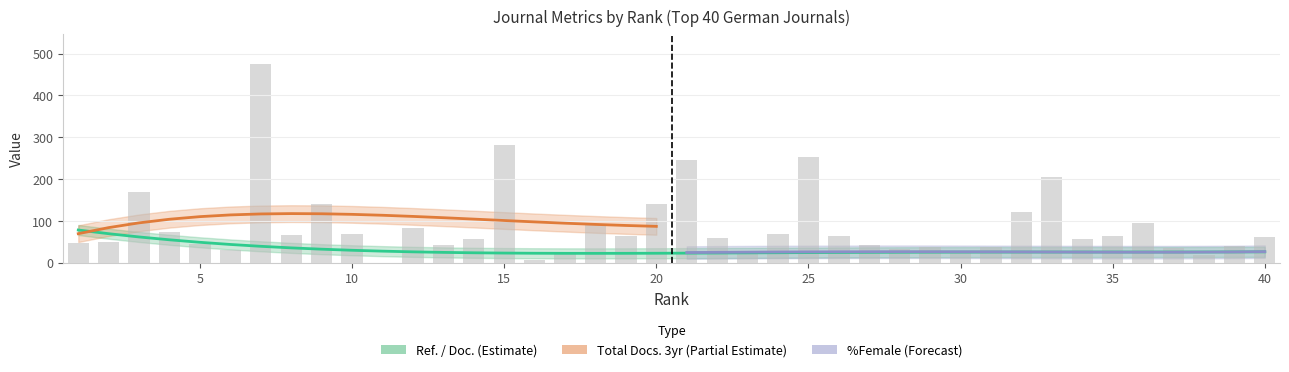

Reading left to right, list all the values displayed in this chart.

Ref. / Doc.: 83.0	86.0	37.8	36.1	50.5	69.8	28.5	36.2	39.2	50.0	0.0	27.4	30.4	33.3	30.6	0.0	23.1	44.4	15.4	12.2	16.5	24.0	28.6	34.6	3.1	30.4	7.7	50.0	25.0	16.7	48.3	21.4	33.3	17.6	36.4	11.8	0.0	36.7	38.9	23.8
Total Docs. (3years): 47.0	50.0	170.0	74.0	46.0	31.0	476.0	66.0	141.0	69.0	0.0	83.0	42.0	57.0	282.0	6.0	23.0	90.0	64.0	141.0	246.0	59.0	26.0	68.0	253.0	63.0	42.0	33.0	38.0	29.0	38.0	121.0	204.0	57.0	63.0	94.0	35.0	18.0	39.0	61.0
%Female: 83.0	39.8	46.7	56.8	33.3	0.0	17.0	63.4	34.2	50.0	0.0	27.4	28.6	33.3	31.5	0.0	23.1	17.4	15.4	12.2	31.2	24.0	28.6	34.6	17.6	30.4	7.7	50.0	25.0	16.7	48.3	21.4	33.3	17.6	36.4	11.8	0.0	36.7	38.9	23.8